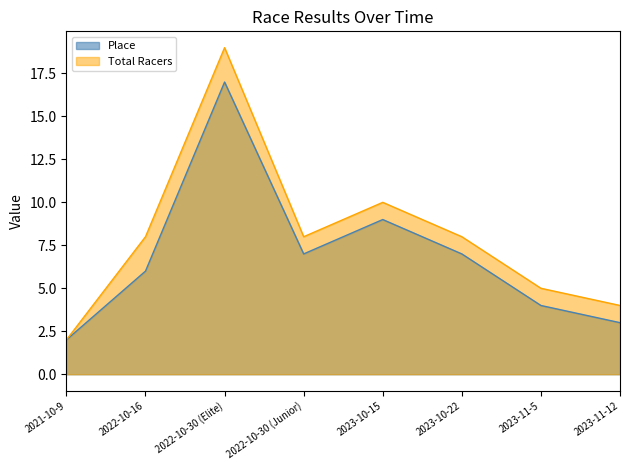

List the labels in order of Total Racers value, largest first.

2022-10-30 (Elite), 2023-10-15, 2022-10-16, 2022-10-30 (Junior), 2023-10-22, 2023-11-5, 2023-11-12, 2021-10-9